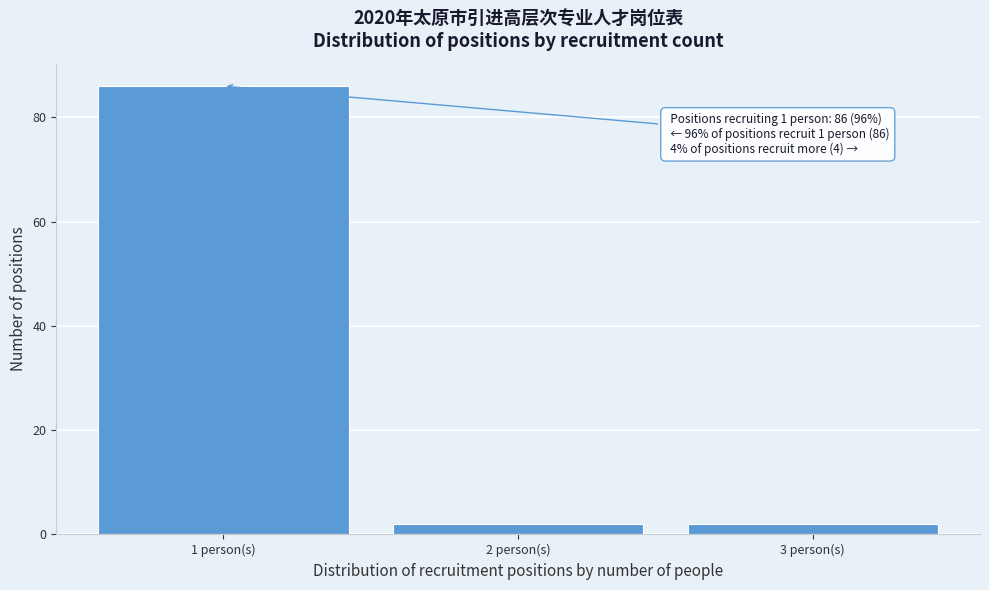

Reading left to right, what are all the values shown in this chart?

1 person(s)=86	2 person(s)=2	3 person(s)=2